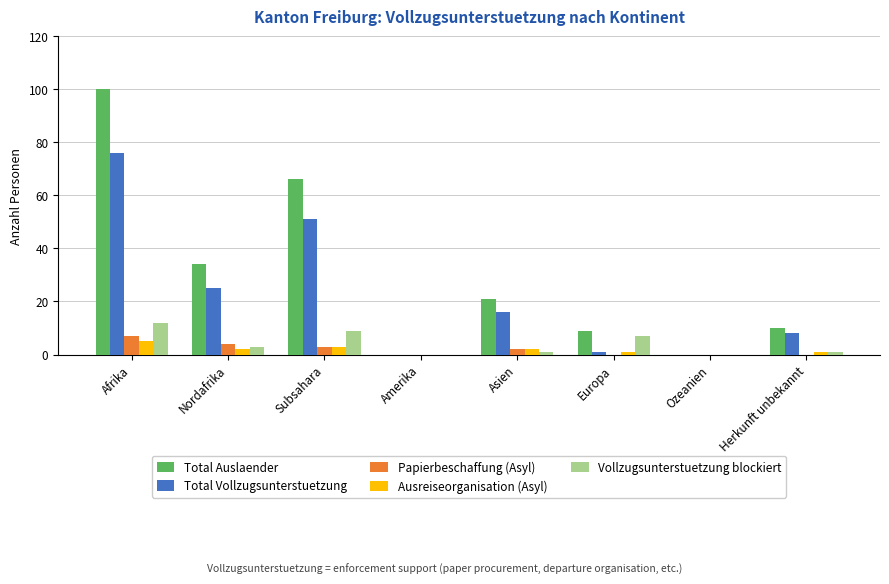

Reading right to left, list all the values displayed in this chart.

Total Auslaender: 10	0	9	21	0	66	34	100
Total Vollzugsunterstuetzung: 8	0	1	16	0	51	25	76
Papierbeschaffung (Asyl): 0	0	0	2	0	3	4	7
Ausreiseorganisation (Asyl): 1	0	1	2	0	3	2	5
Vollzugsunterstuetzung blockiert: 1	0	7	1	0	9	3	12